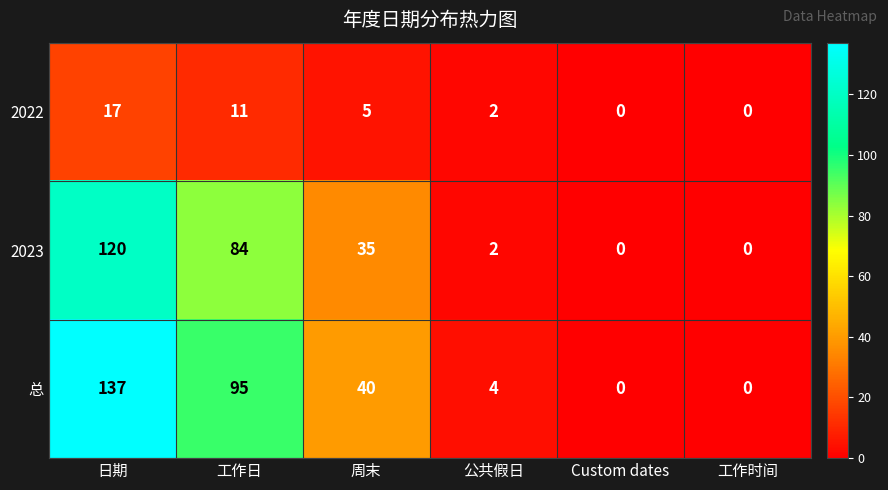

What is the difference between the second highest and second lowest values in the 2022 series?

11